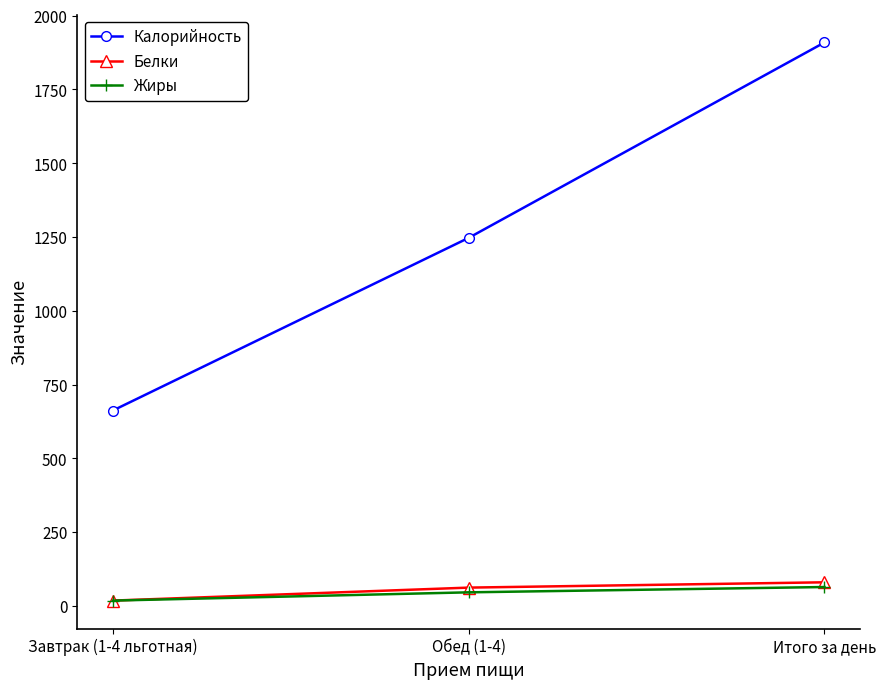

What is the sum of all Калорийность values?

3818